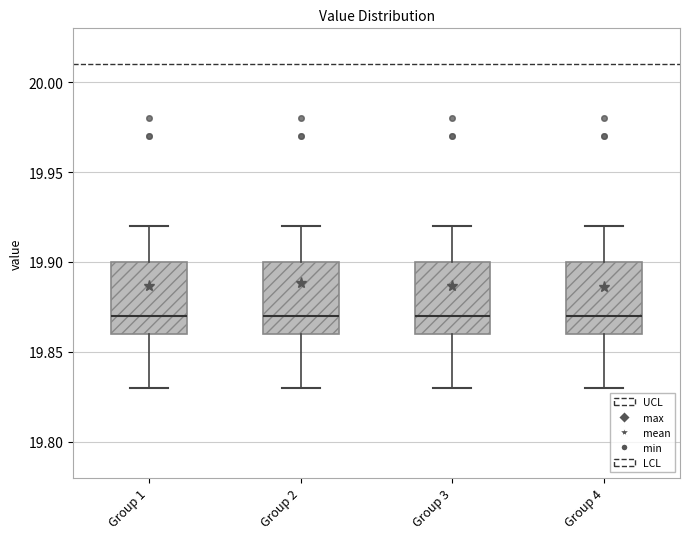

Reading left to right, transcribe this box plot: for each box, give where its median line is, the range the box spans, and where its two whiskers end, as read against the y-axis. The values are not printed on the chart, so give them approximately, as read against the axis.

Group 1: median 19.87, box 19.86 to 19.90, whiskers 19.83 to 19.92
Group 2: median 19.87, box 19.86 to 19.90, whiskers 19.83 to 19.92
Group 3: median 19.87, box 19.86 to 19.90, whiskers 19.83 to 19.92
Group 4: median 19.87, box 19.86 to 19.90, whiskers 19.83 to 19.92